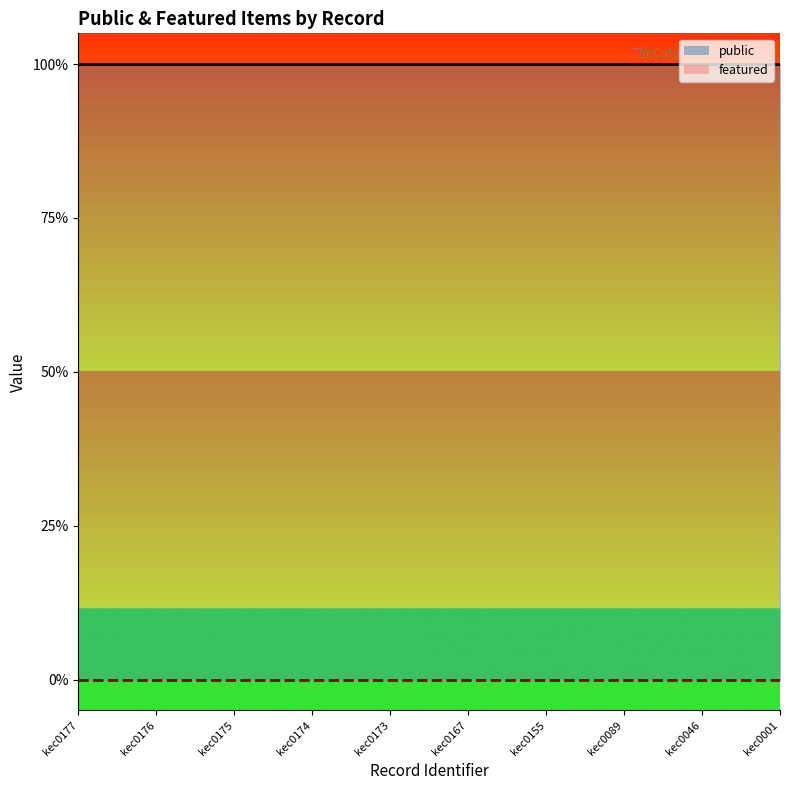

What is the total value across all series at kec0089?

1